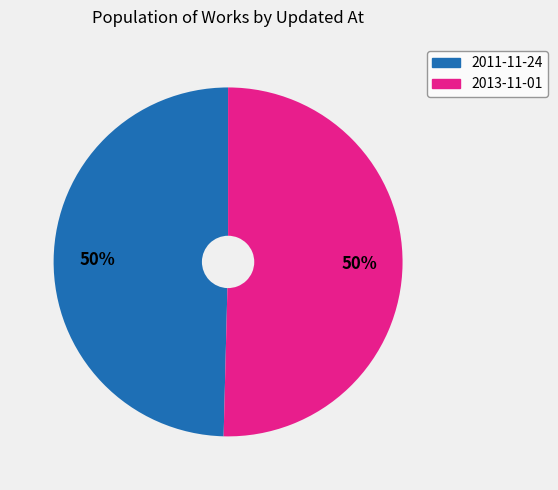

To the nearest percent, what is the average slice percentage?

50%